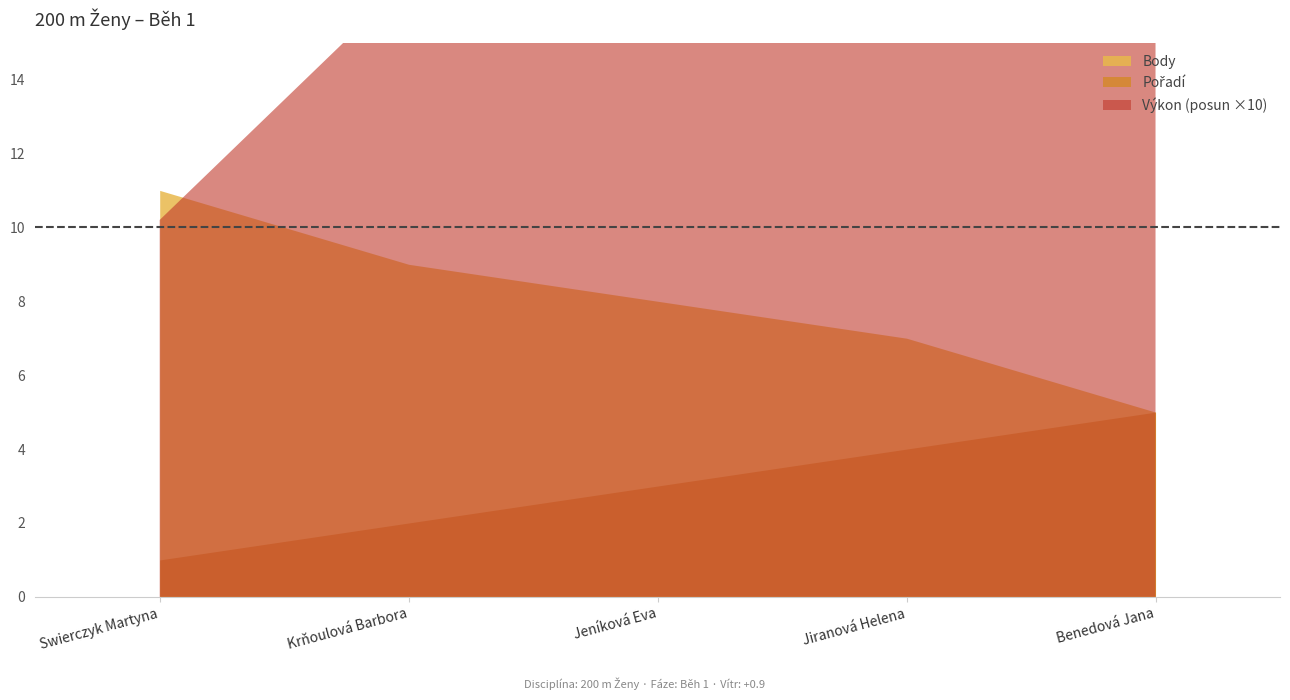

At which label does Pořadí first exceed 3?

Jiranová Helena